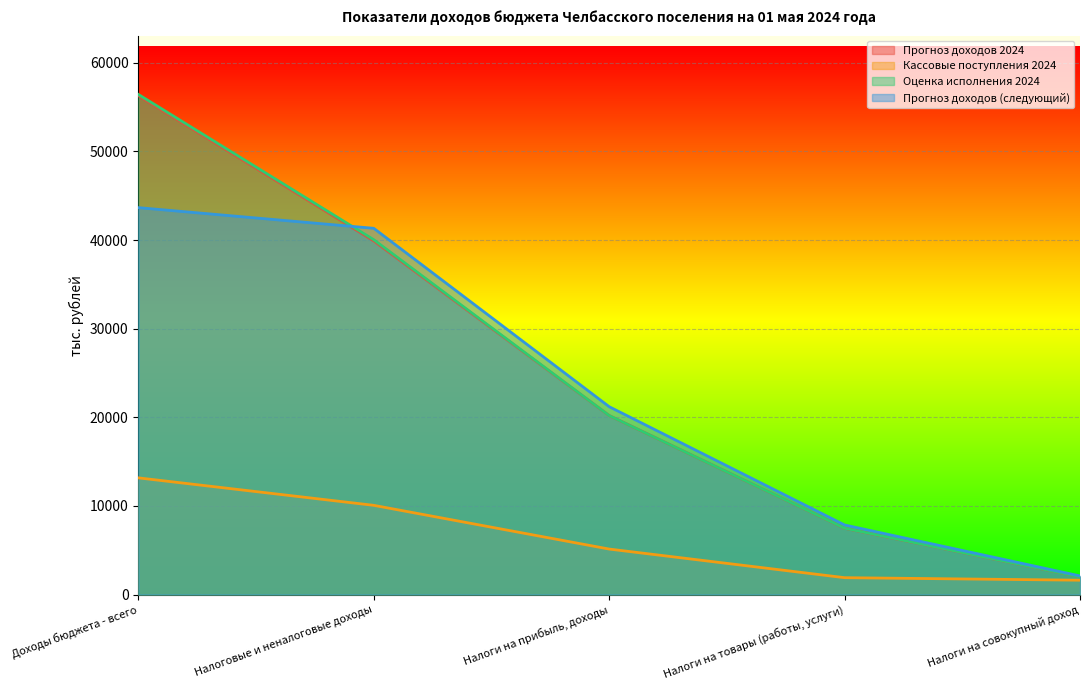

At which category is the sum across all series the highest?

Доходы бюджета - всего